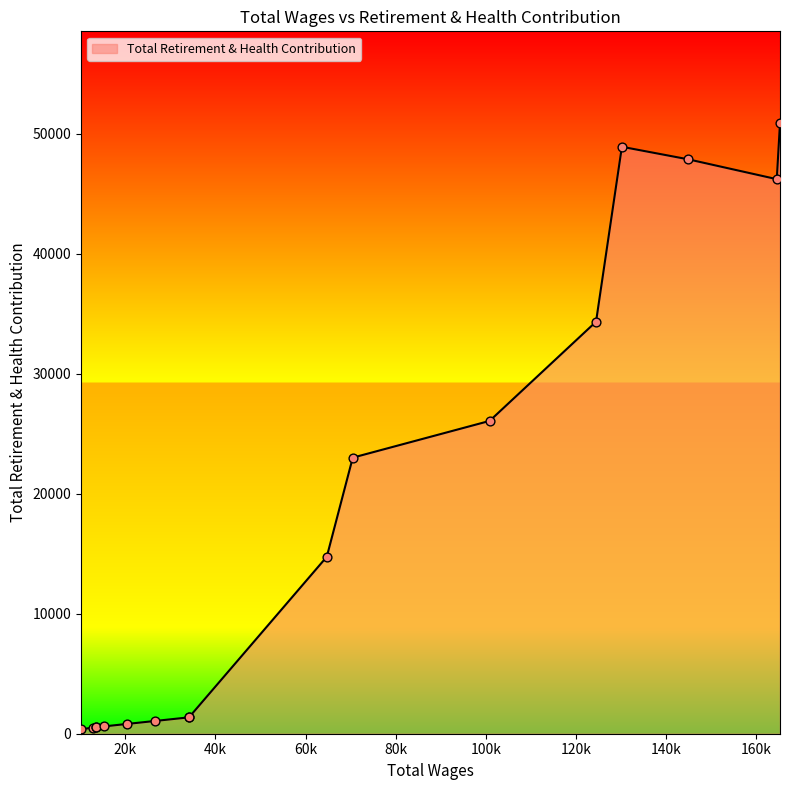

What is the difference between the maximum and minimum values?

50554